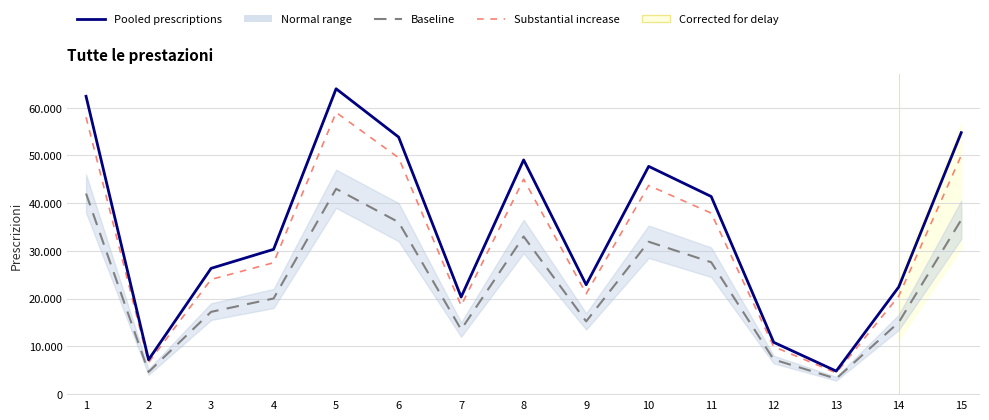

List the series in order of their peak value, highest first.

Pooled prescriptions, Substantial increase, Baseline